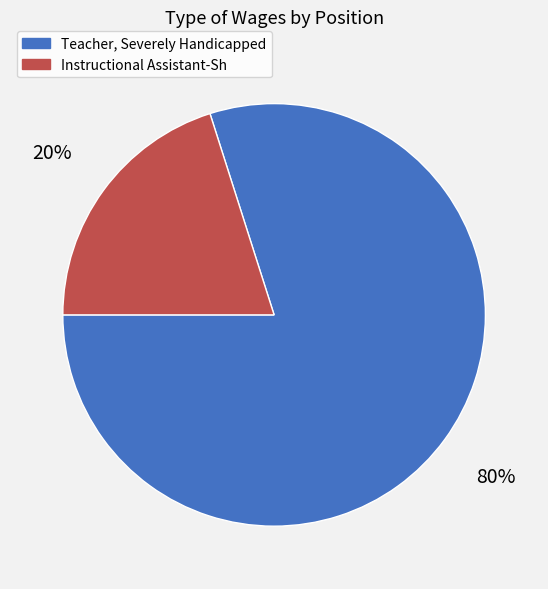

Rank the categories by value from lowest to highest.

Instructional Assistant-Sh, Teacher, Severely Handicapped